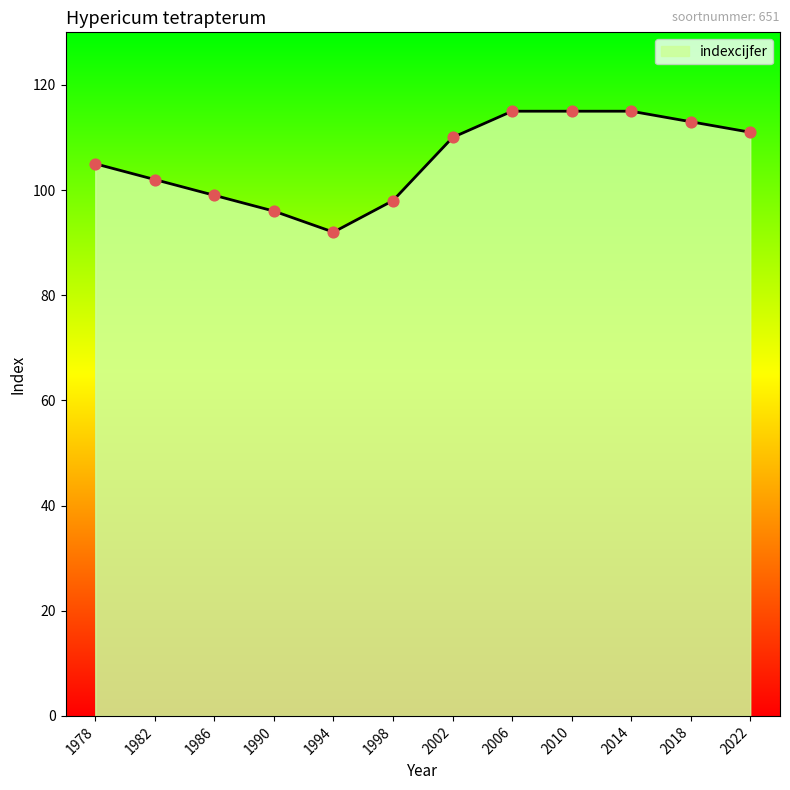

What is the change in value from 1998 to 2002?

+12